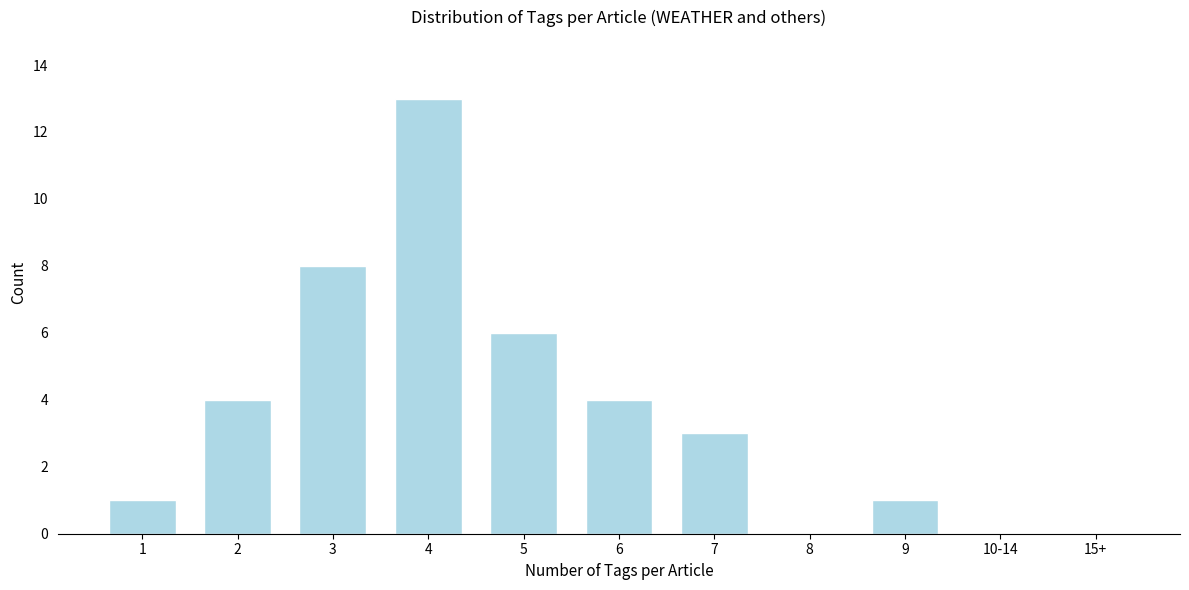

Reading left to right, what are all the values shown in this chart?

1=1	2=4	3=8	4=13	5=6	6=4	7=3	8=0	9=1	10-14=0	15+=0